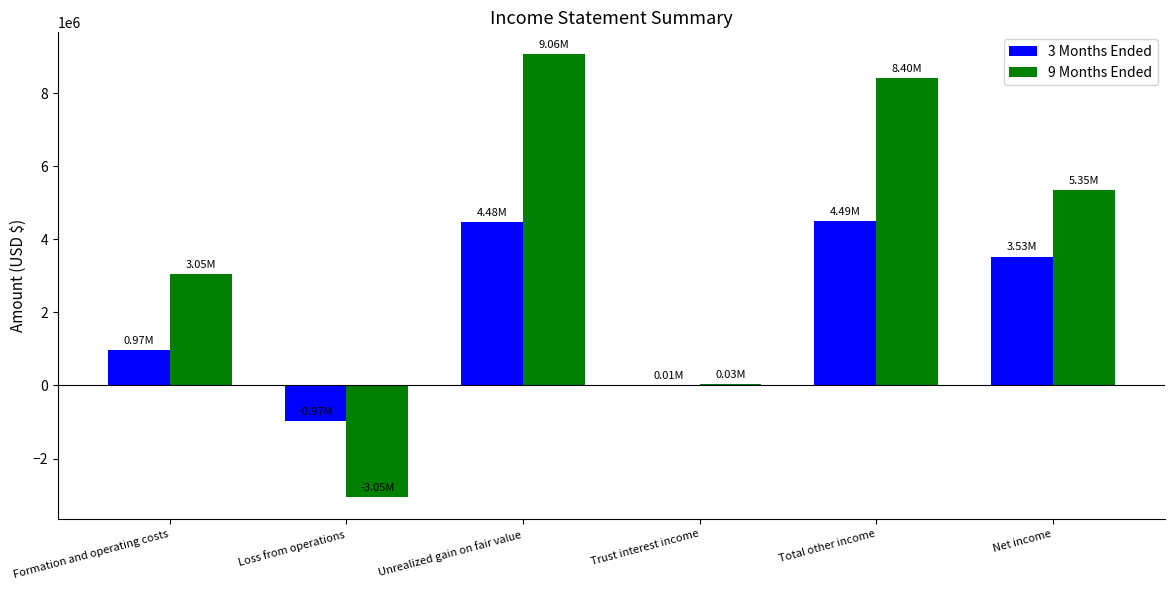

At which category is the sum across all series the highest?

Unrealized gain on fair value